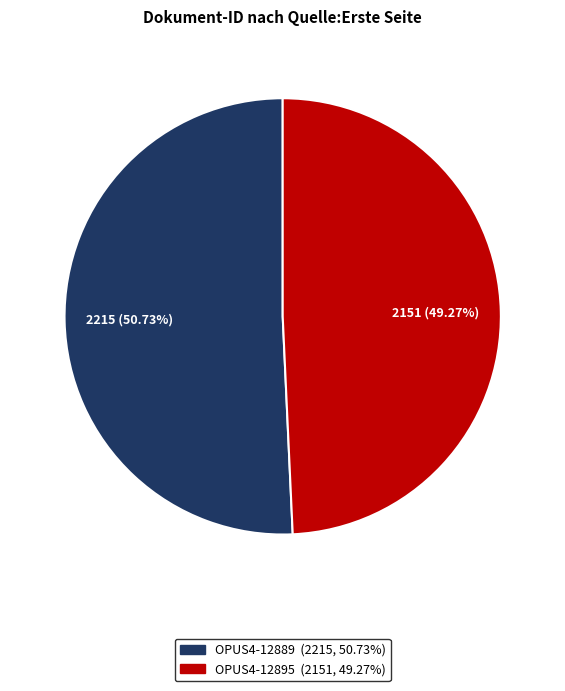

To the nearest percent, what percentage of the pie is OPUS4-12895?

49%